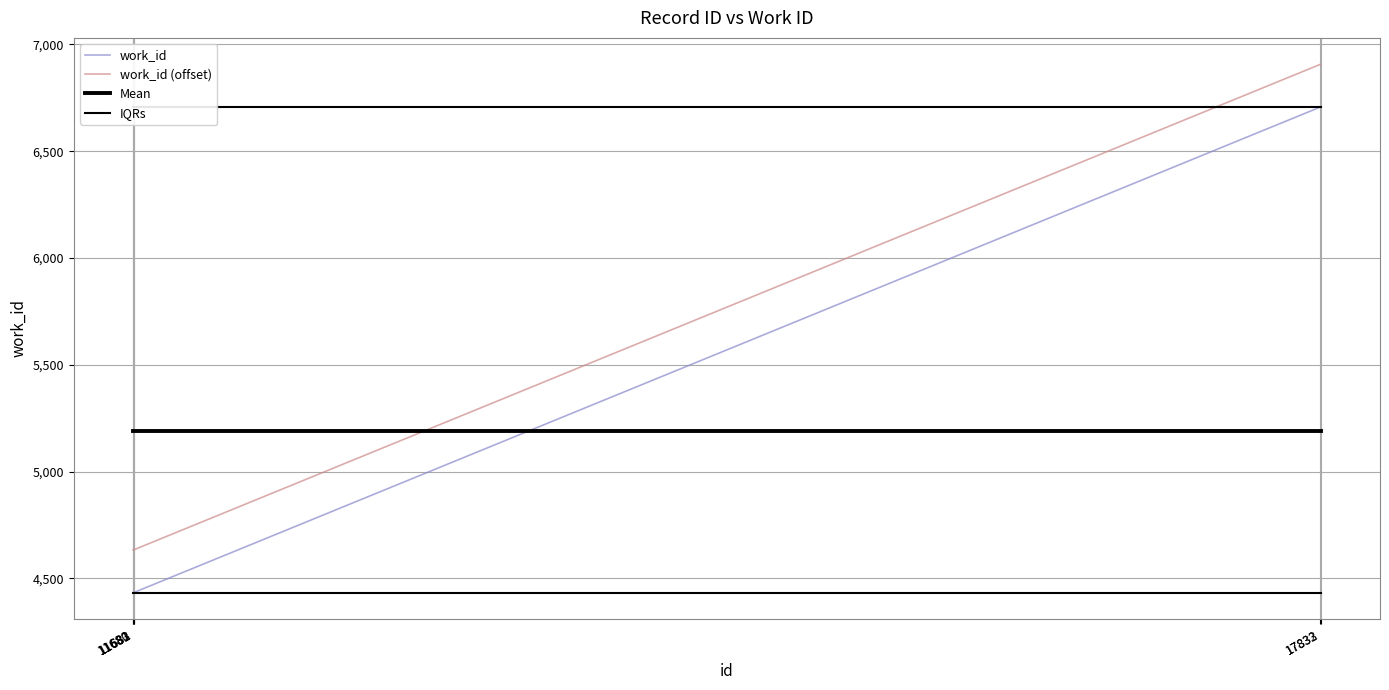

How many lines are shown in the chart?

4